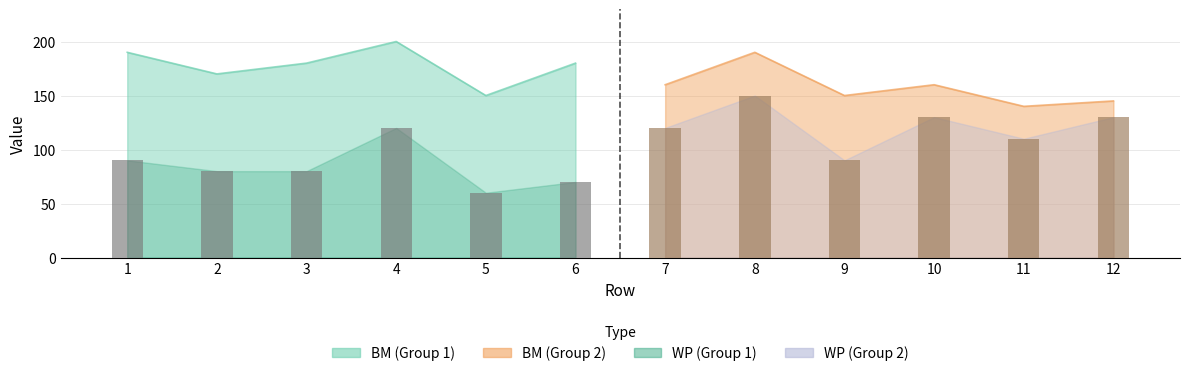

What is the maximum value shown in the chart?

200